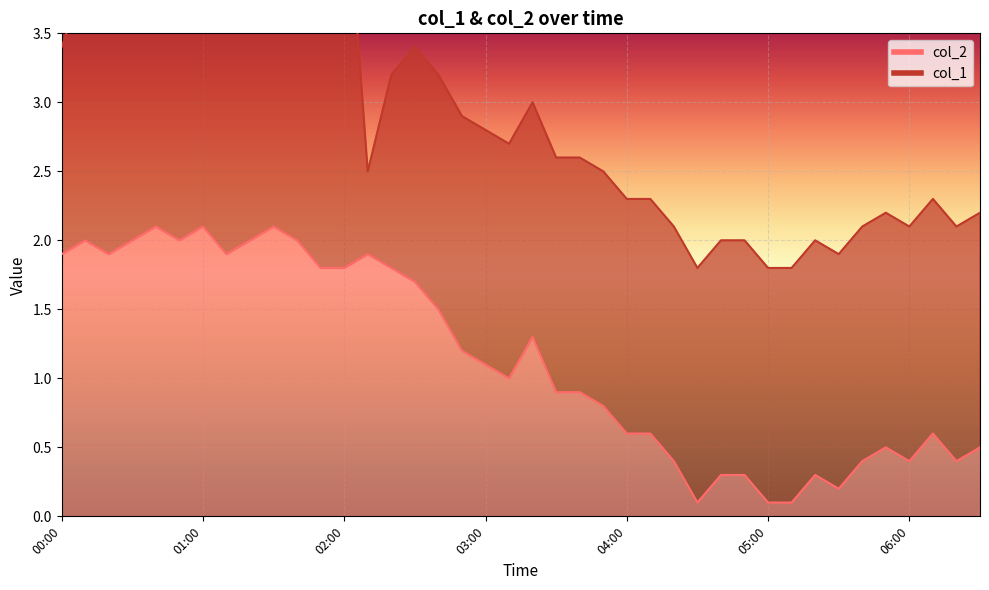

What is the sum of all values?

45.5